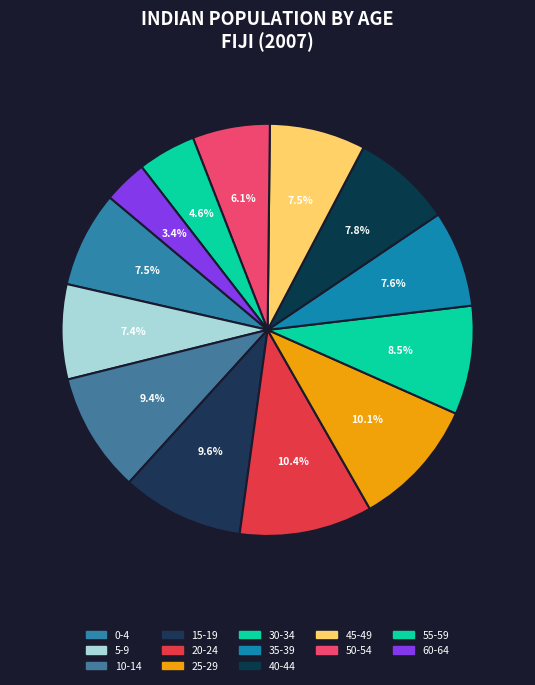

Which slice is the largest?

20-24